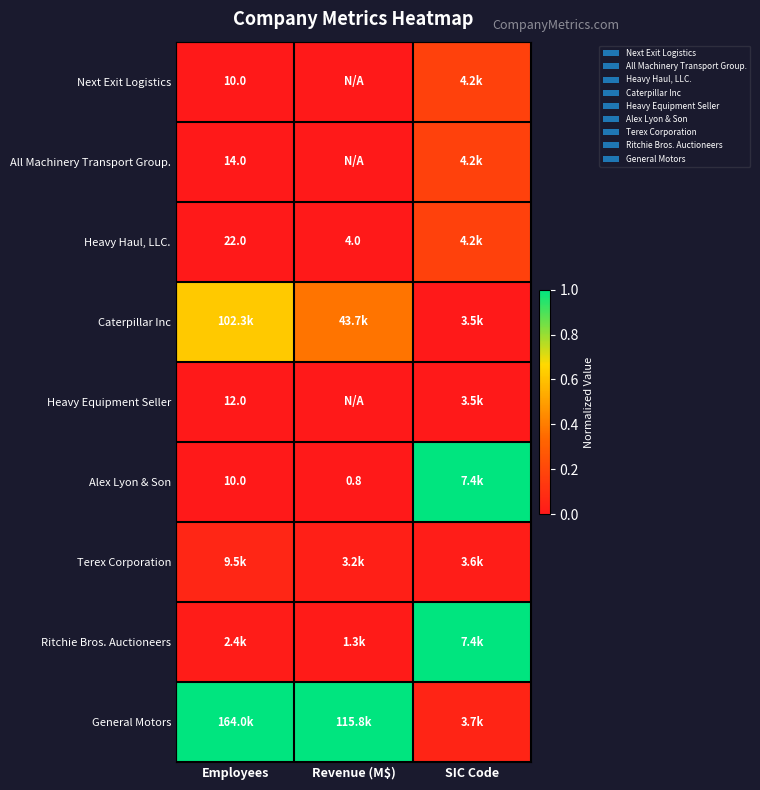

At which label is Ritchie Bros. Auctioneers closest to 0?

Revenue (M$)